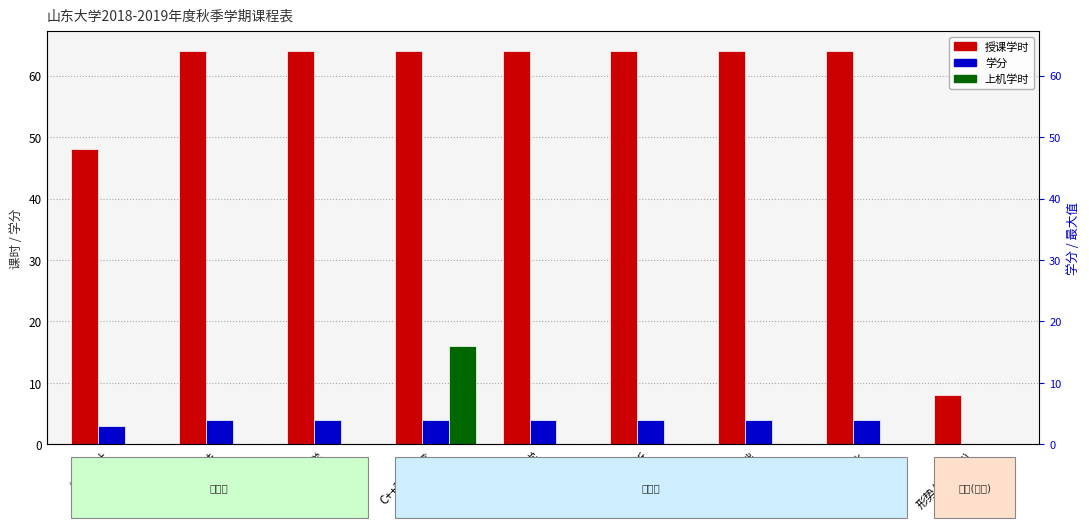

How many data points in 授课学时 are less than 64?

2